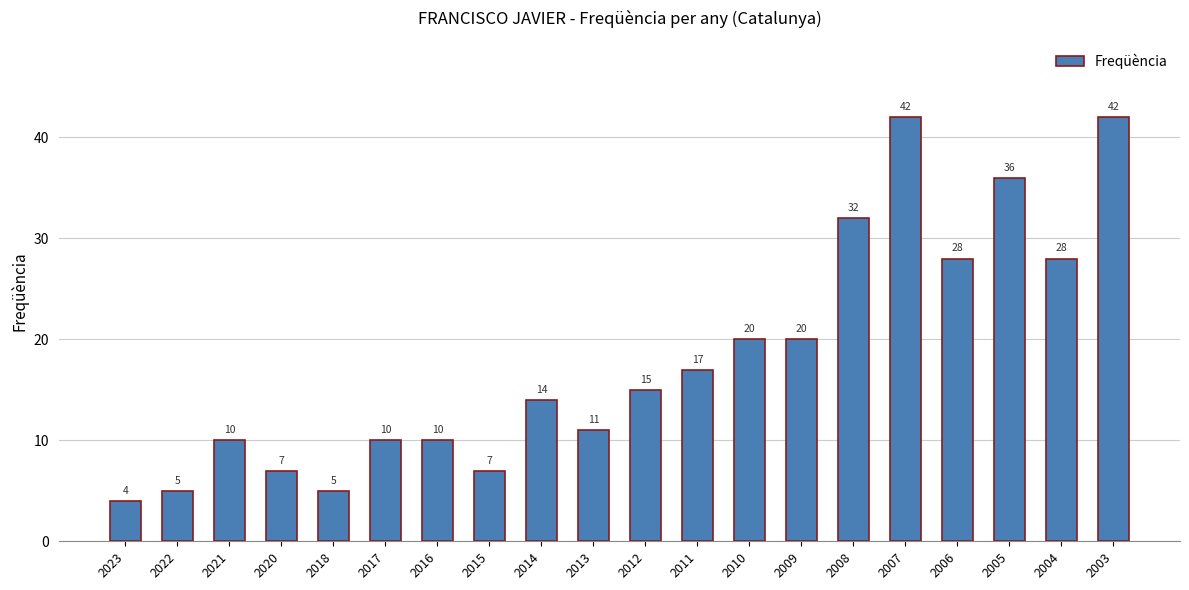

What is the ratio of the value at 2016 to the value at 2011?

0.6